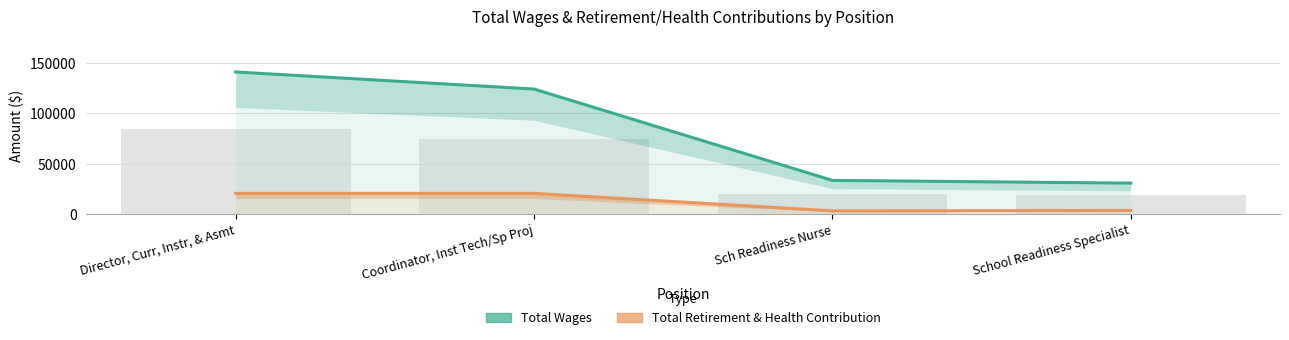

How many groups of bars are there?

4